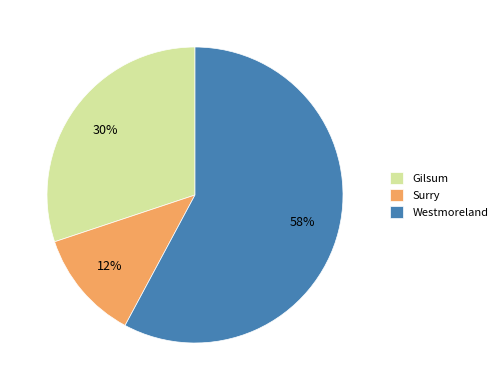

How many slices are in this pie chart?

3